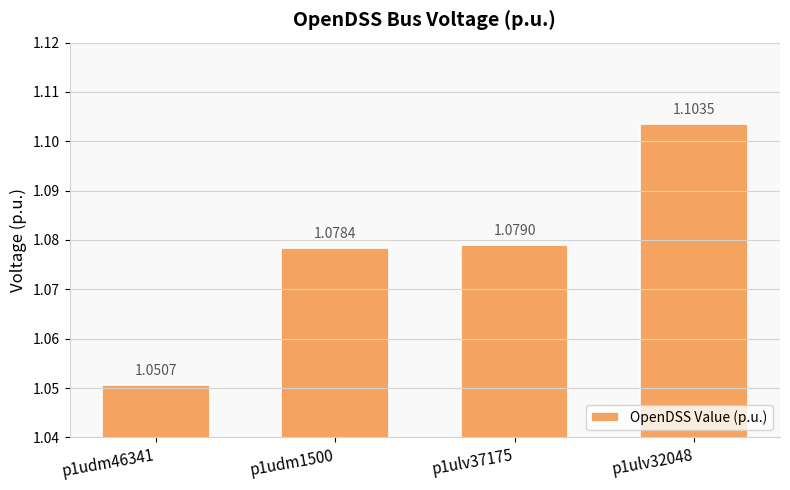

List the labels in order of value, largest first.

p1ulv32048, p1ulv37175, p1udm1500, p1udm46341